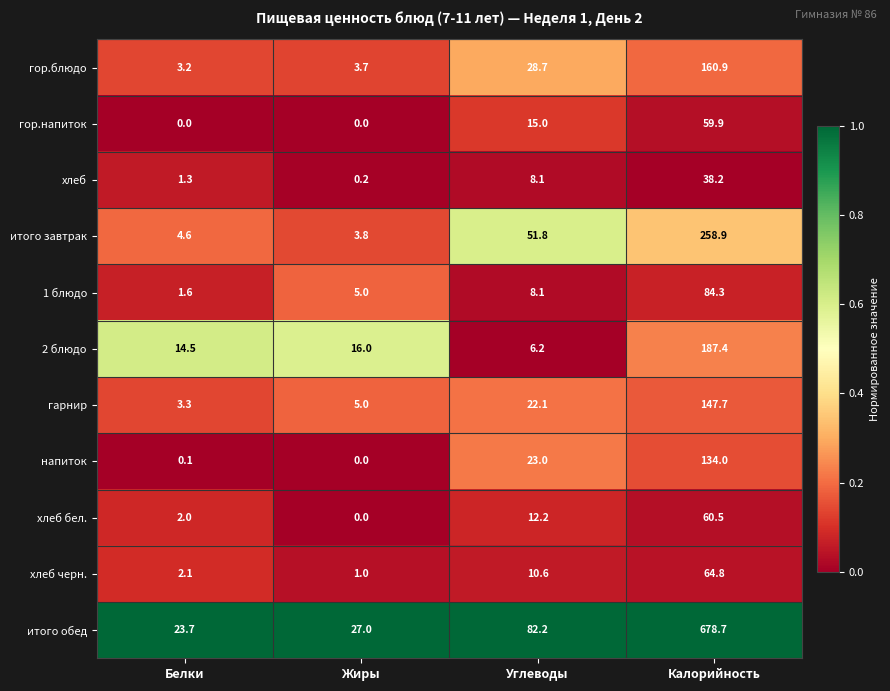

Which series has the widest spread of values?

итого обед